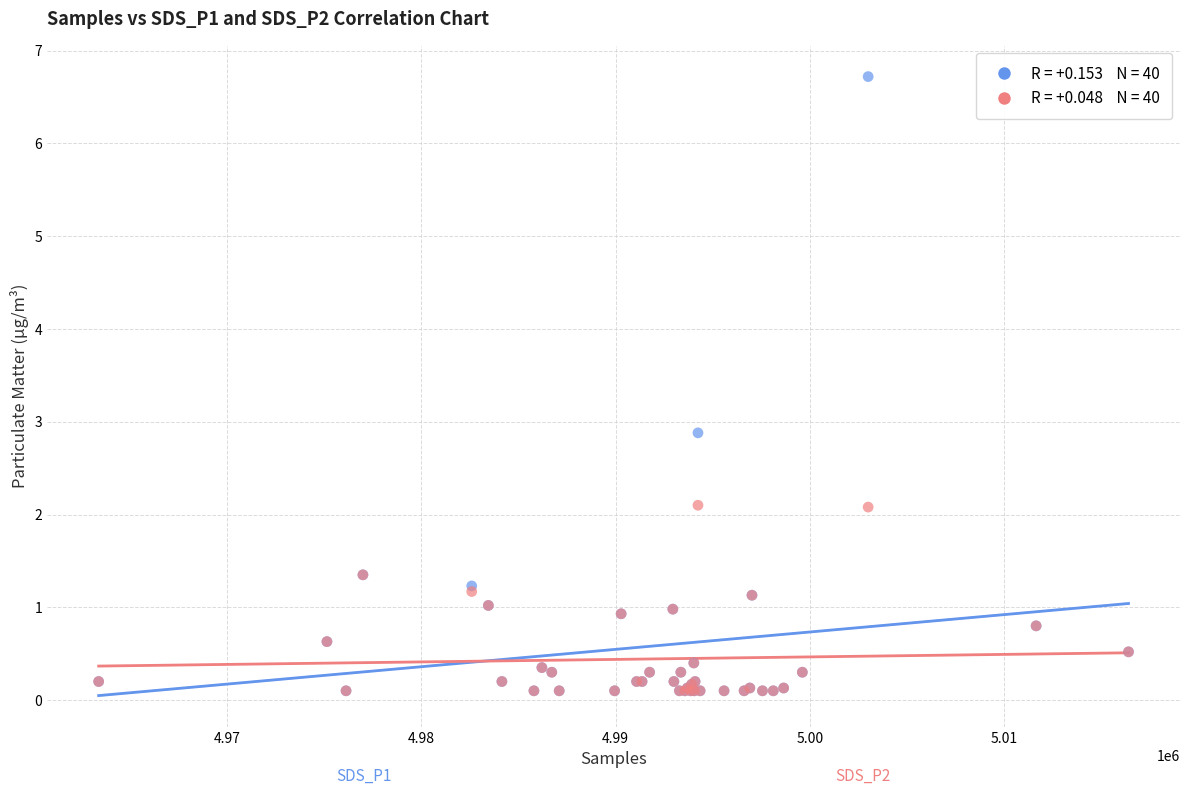

Across all series, what Y value is closest to 3?

2.9